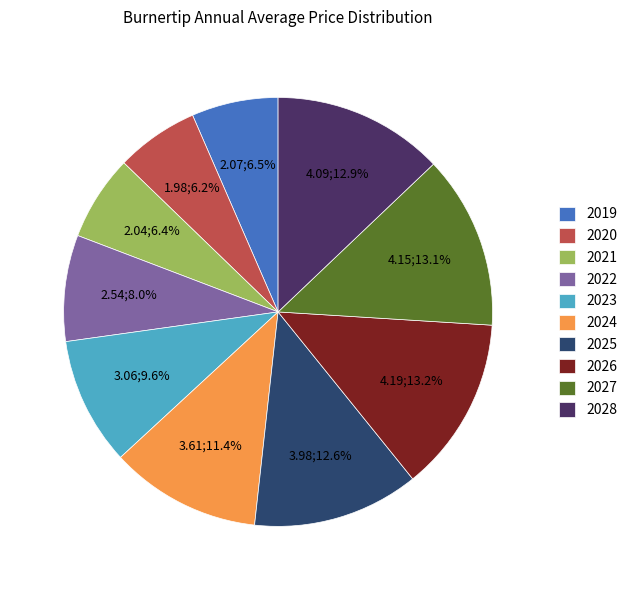

Which has a higher value, 2028 or 2023?

2028